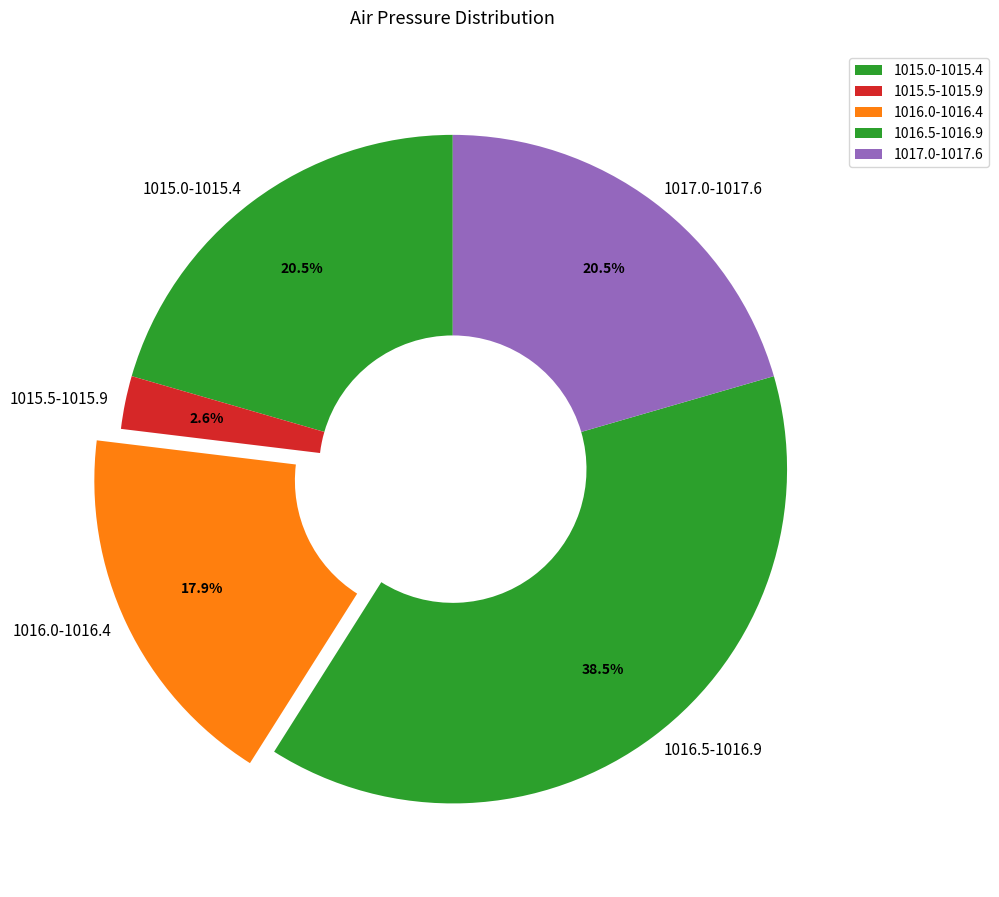

Does any single category account for the majority?

No